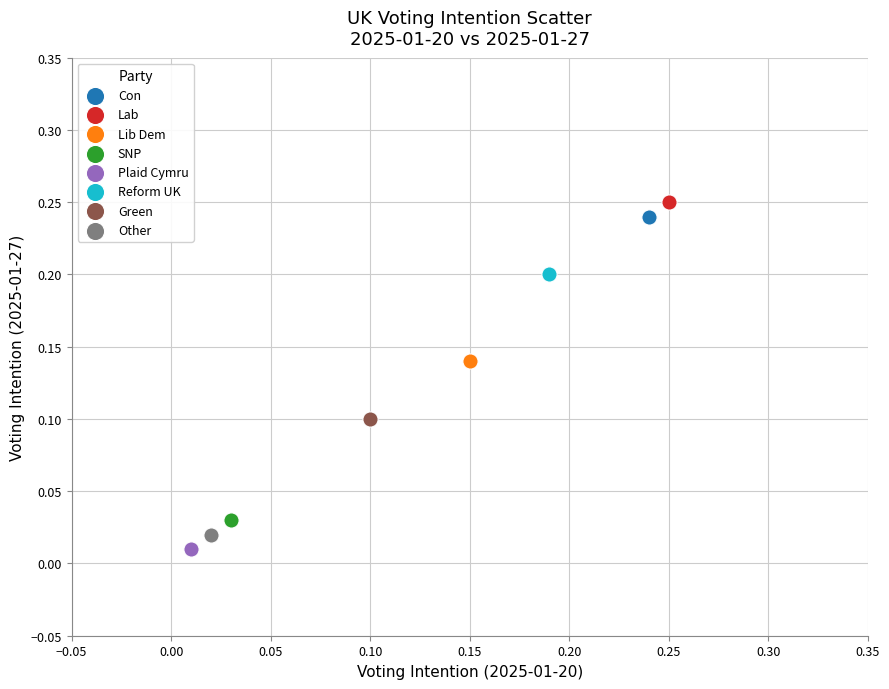

What are all the series names shown in the legend?

Con, Lab, Lib Dem, SNP, Plaid Cymru, Reform UK, Green, Other